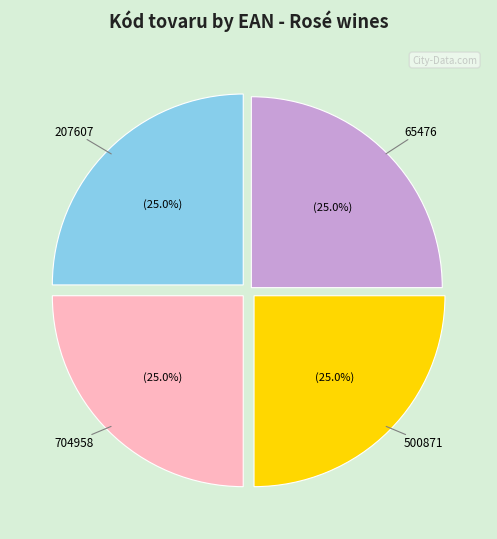

Is it true that 500871 is 25% of the pie?

True